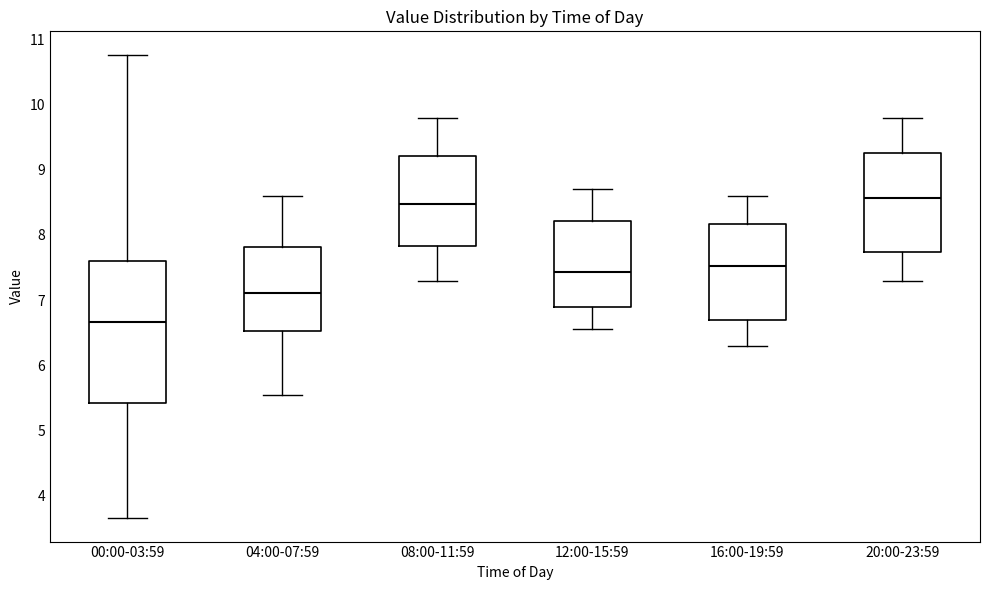

Reading left to right, read every box against the y-axis: the position of its median line, the range the box covers, and the ends of its whiskers. The values are not printed on the chart, so give them approximately, as read against the axis.

00:00-03:59: median 6.7, box 5.4 to 7.6, whiskers 3.7 to 10.8
04:00-07:59: median 7.1, box 6.5 to 7.8, whiskers 5.6 to 8.6
08:00-11:59: median 8.5, box 7.8 to 9.2, whiskers 7.3 to 9.8
12:00-15:59: median 7.4, box 6.9 to 8.2, whiskers 6.6 to 8.7
16:00-19:59: median 7.5, box 6.7 to 8.2, whiskers 6.3 to 8.6
20:00-23:59: median 8.6, box 7.7 to 9.3, whiskers 7.3 to 9.8